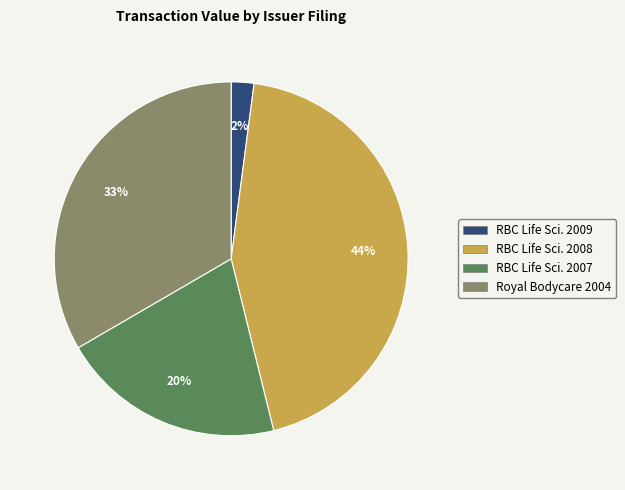

To the nearest percent, what is the average slice percentage?

25%